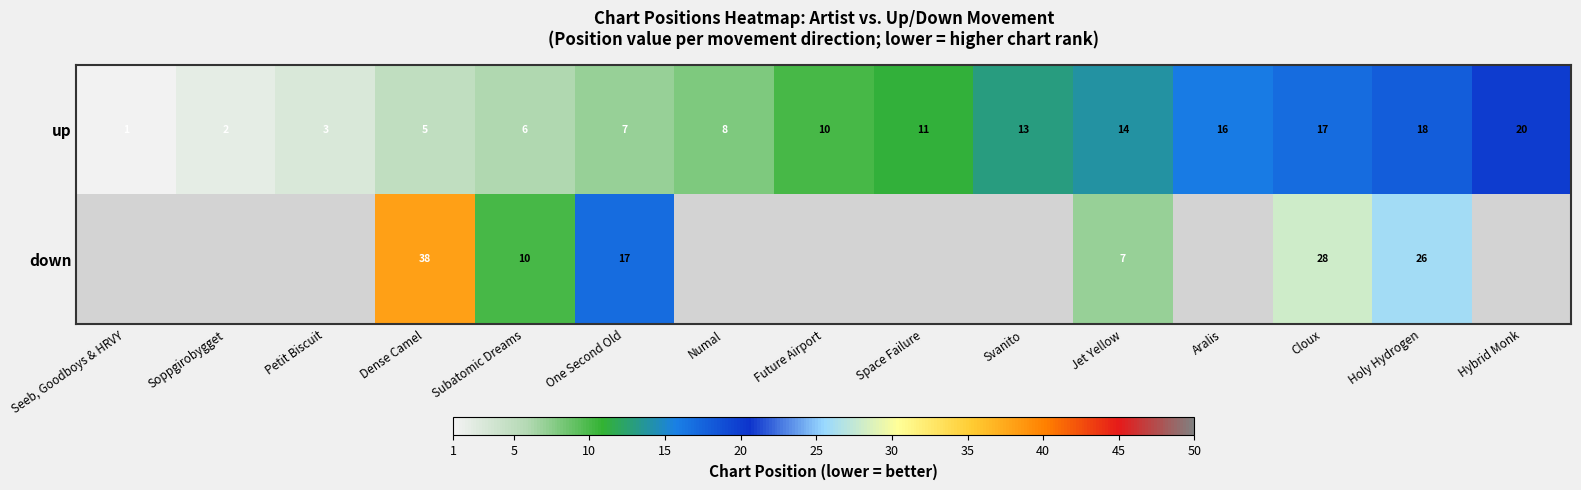

Rank the series at Subatomic Dreams from highest to lowest value.

down, up